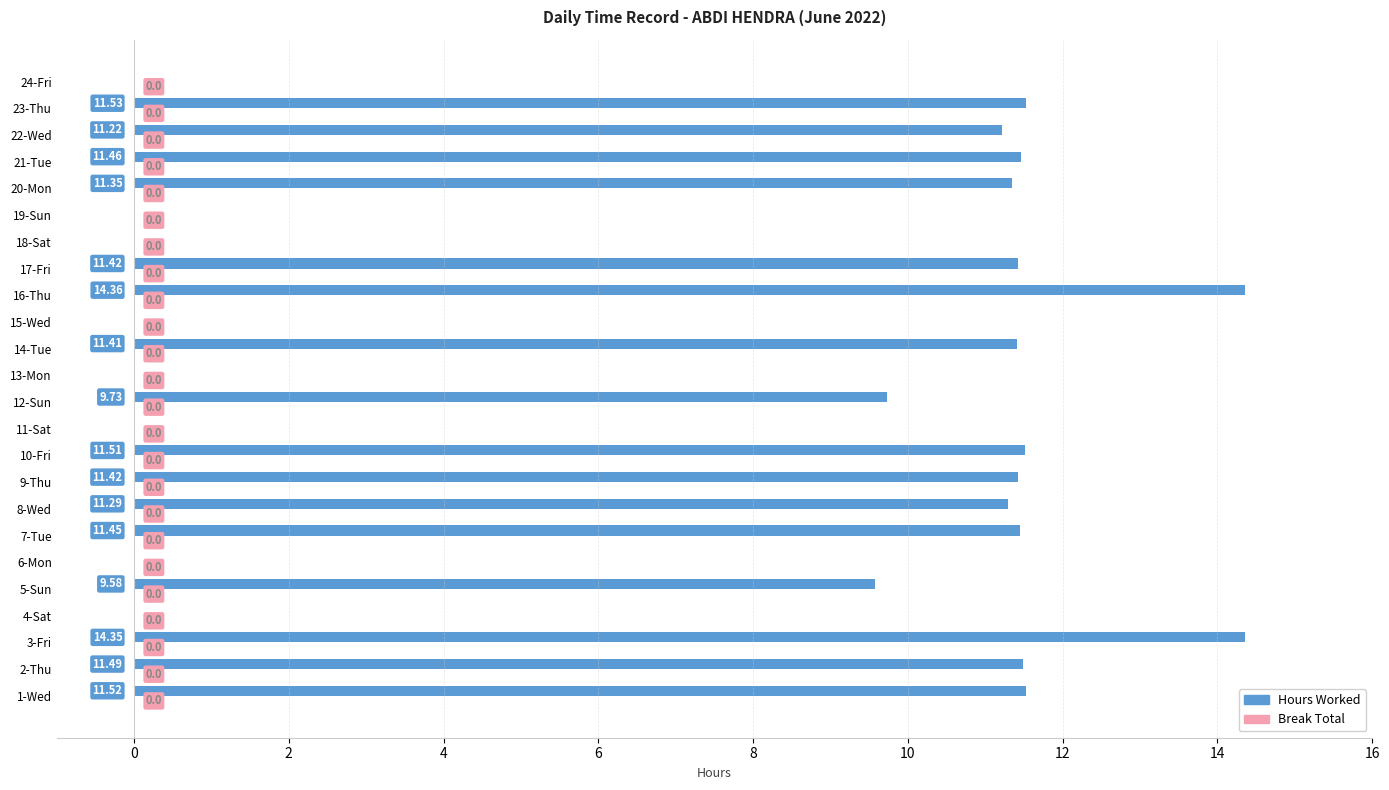

What is the ratio of the value at 20-Mon to the value at 9-Thu?

1.0